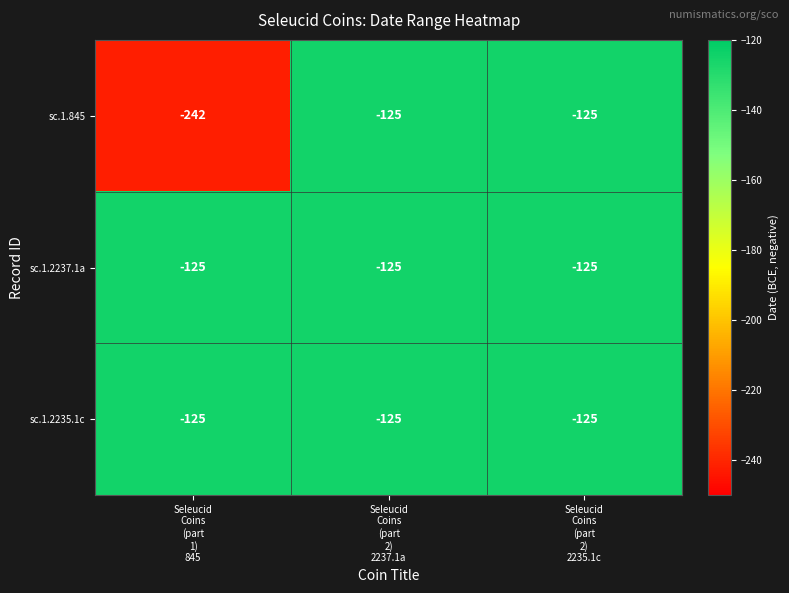

What is the maximum value shown in the chart?

-125